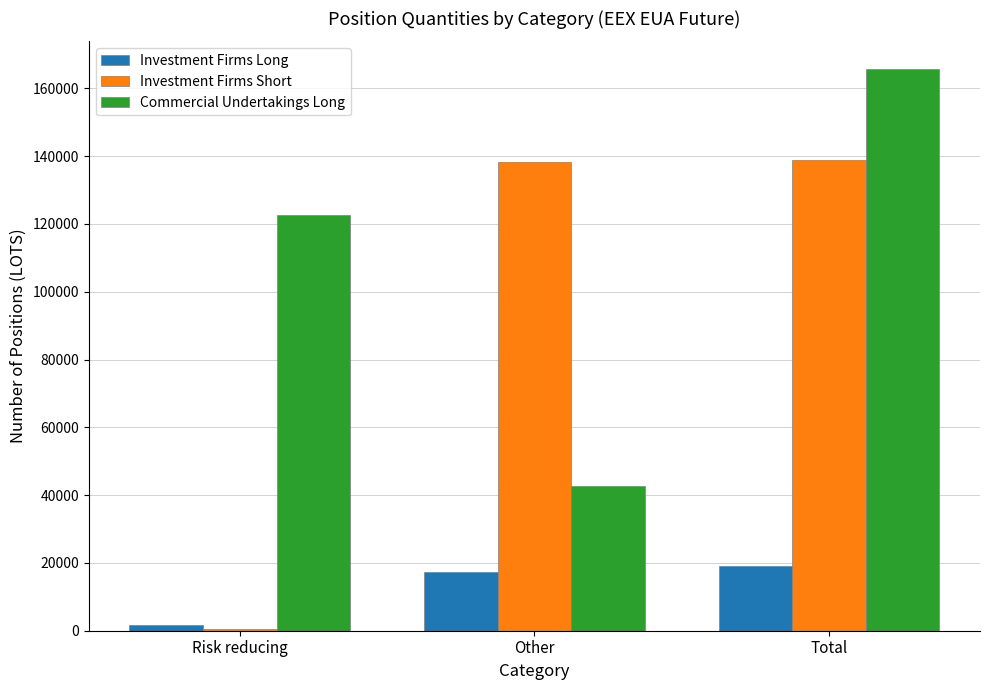

Rank the series at Other from highest to lowest value.

Investment Firms Short, Commercial Undertakings Long, Investment Firms Long